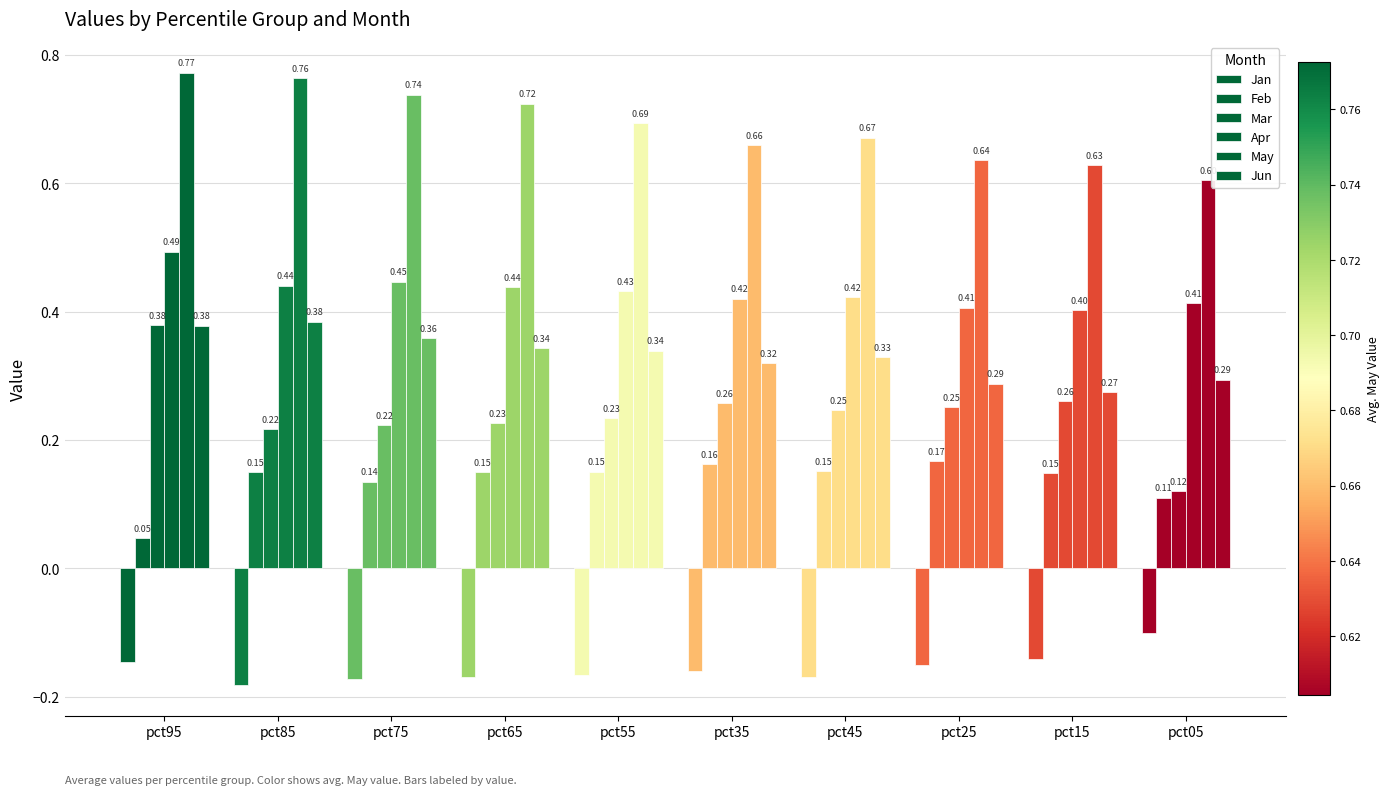

How many distinct data groups are displayed?

6